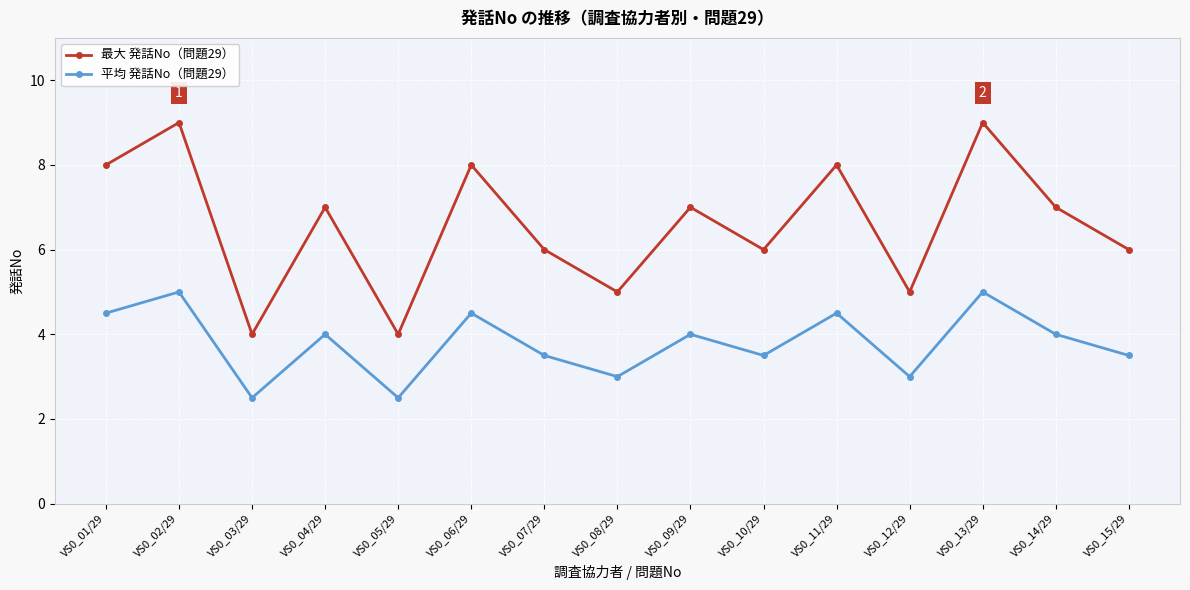

Where does the 最大 発話No（問題29） series first go above 7?

VS0_01/29